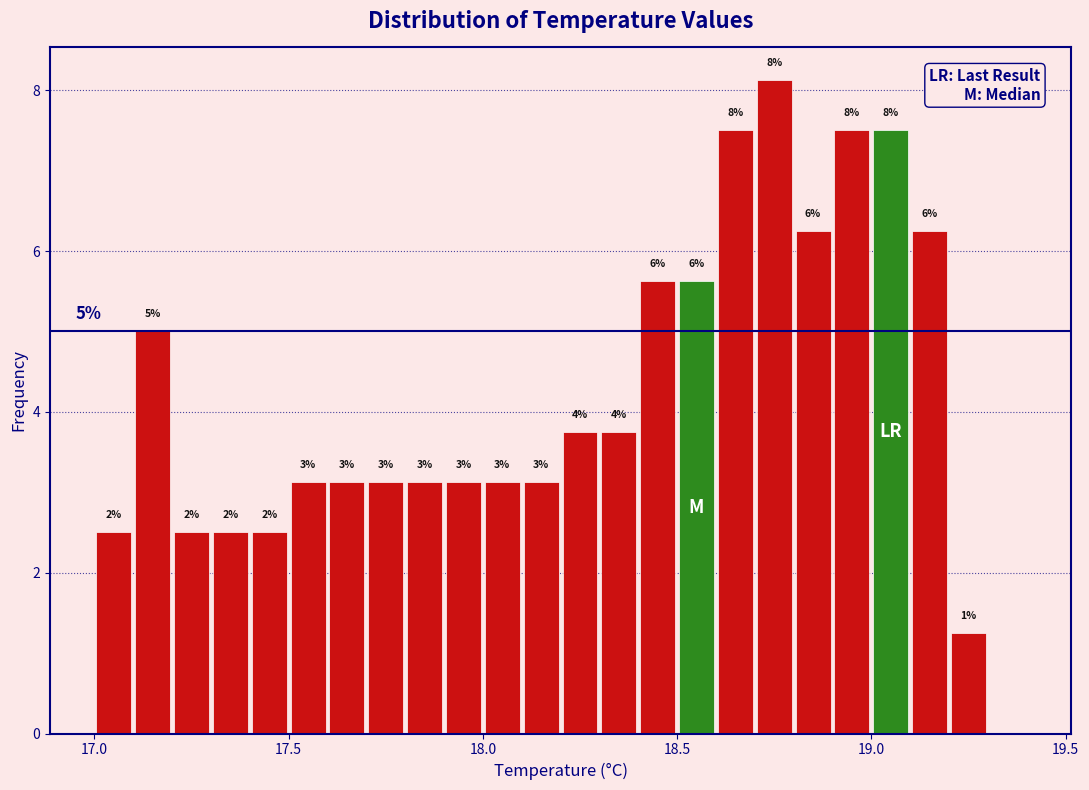

Read against the x-axis, roughly where is the centre of the tallest bar?

18.75